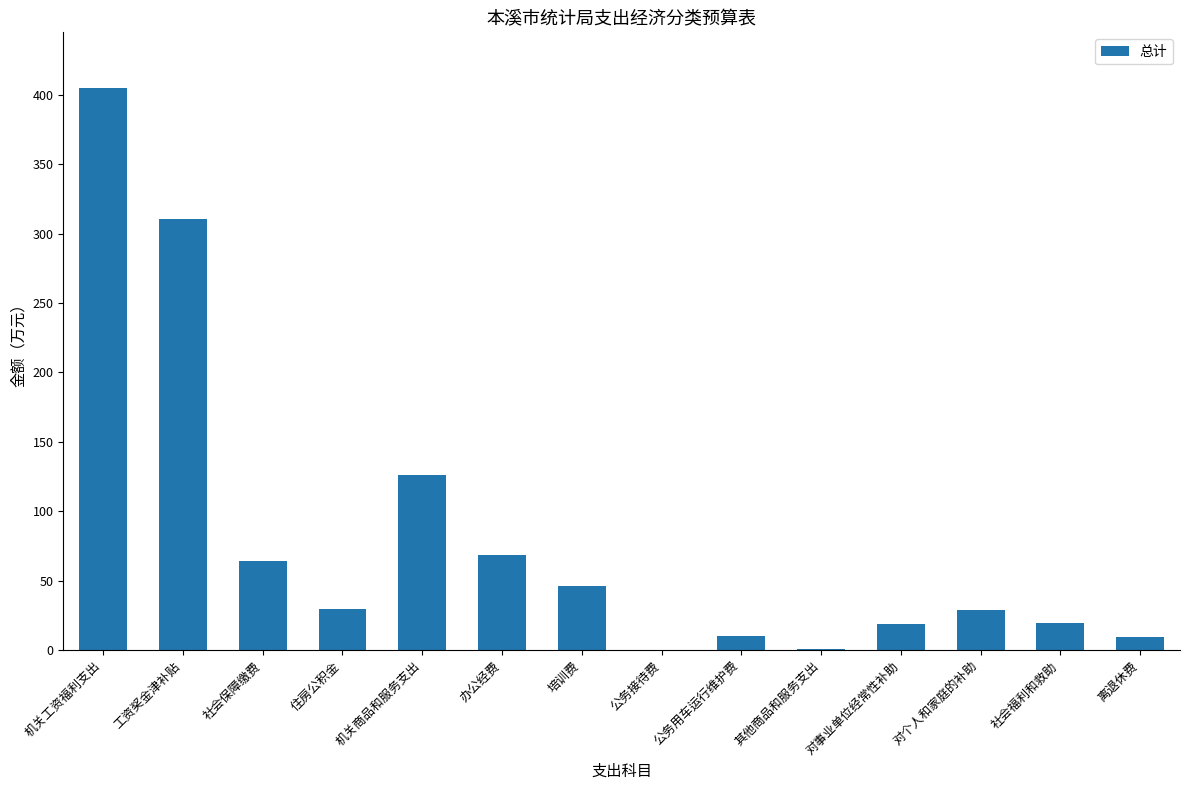

Read the value at 对事业单位经常性补助.

19.2